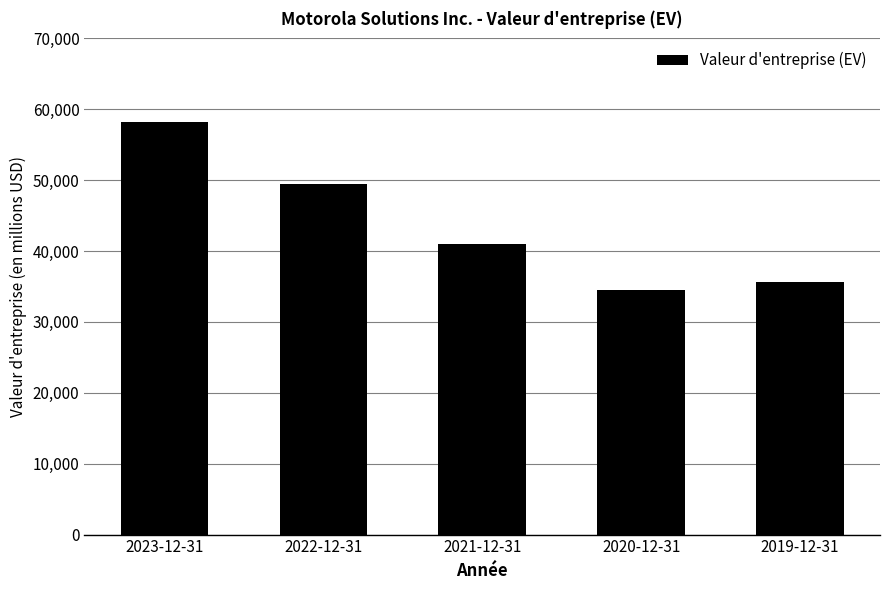

The value at 2023-12-31 is 58138. True or false?

True